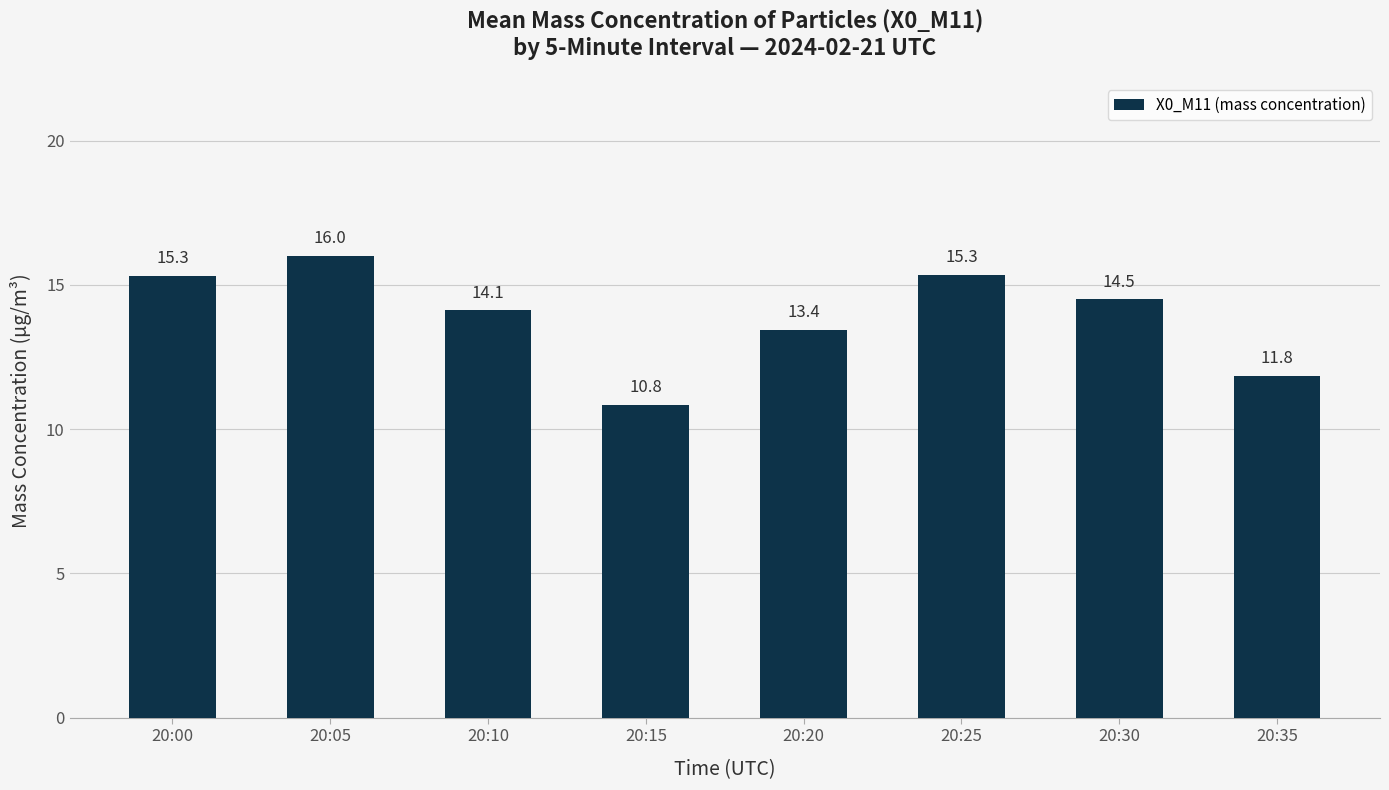

Are the bars horizontal?

No